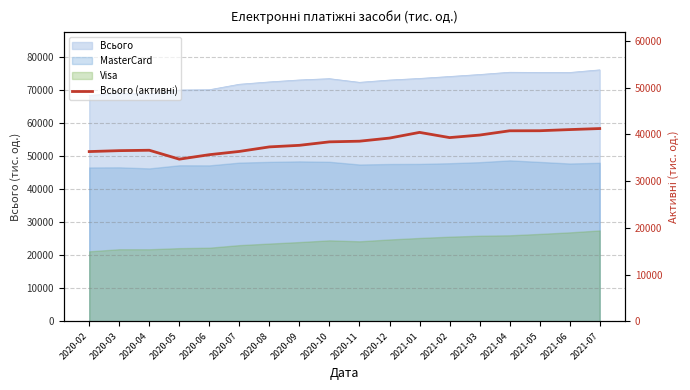

True or false: the data shows 60135.7 at 2021-04.

False